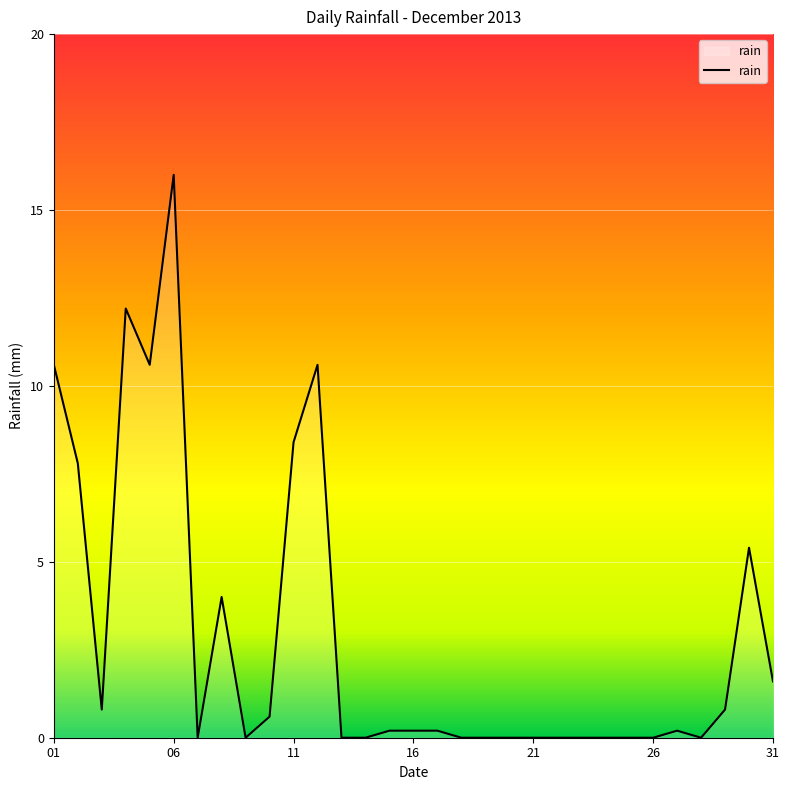

True or false: there are more than 0 points higher than both neighbors.

True